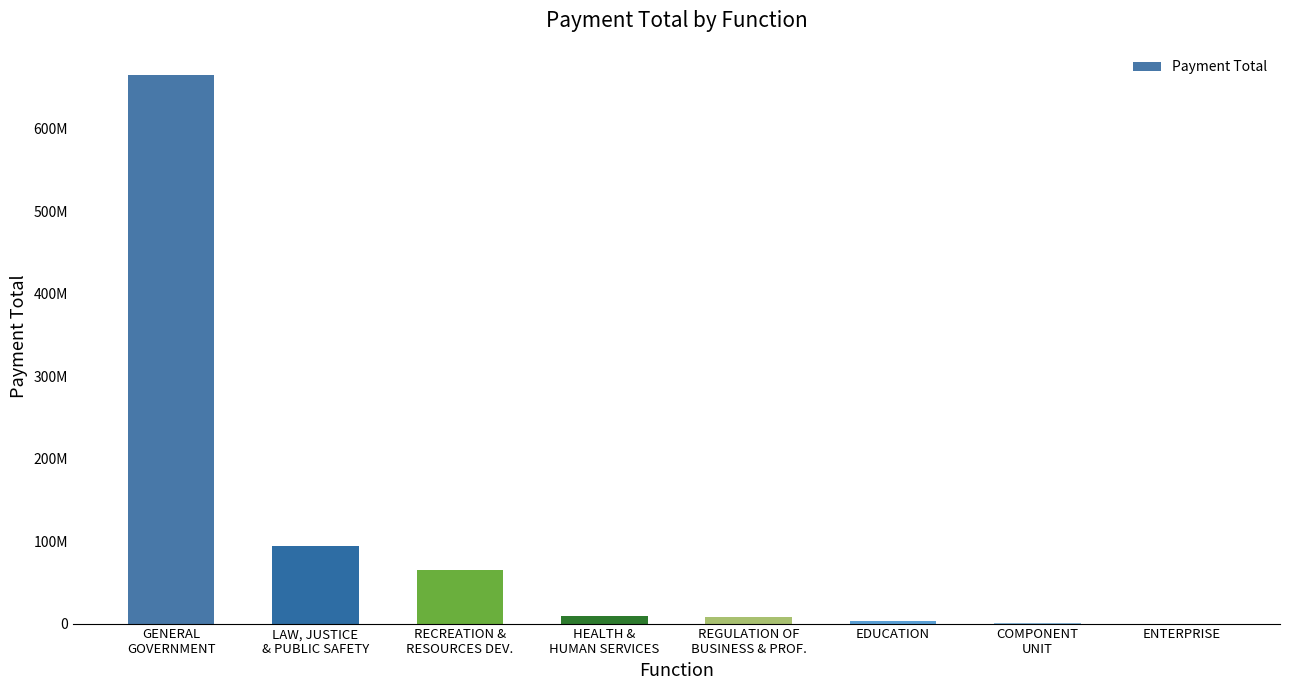

How many distinct data groups are displayed?

1